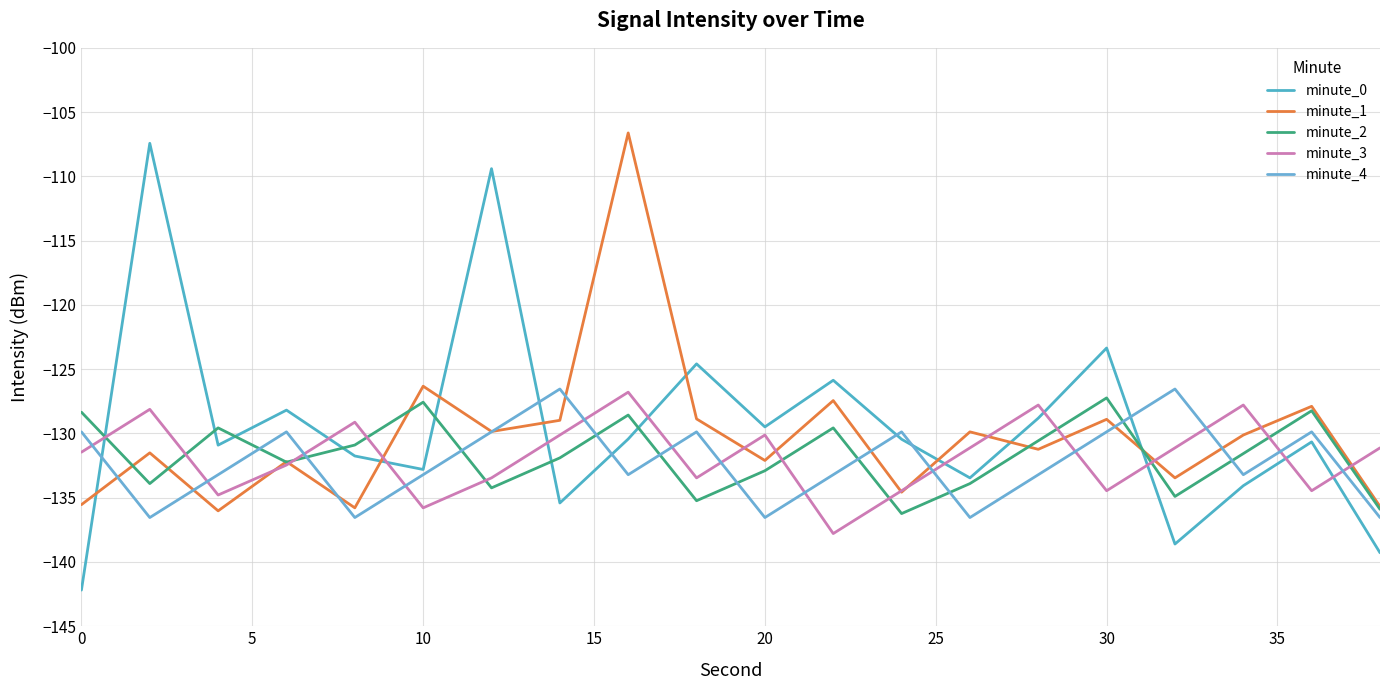

Is this an area chart (filled region under the line)?

No